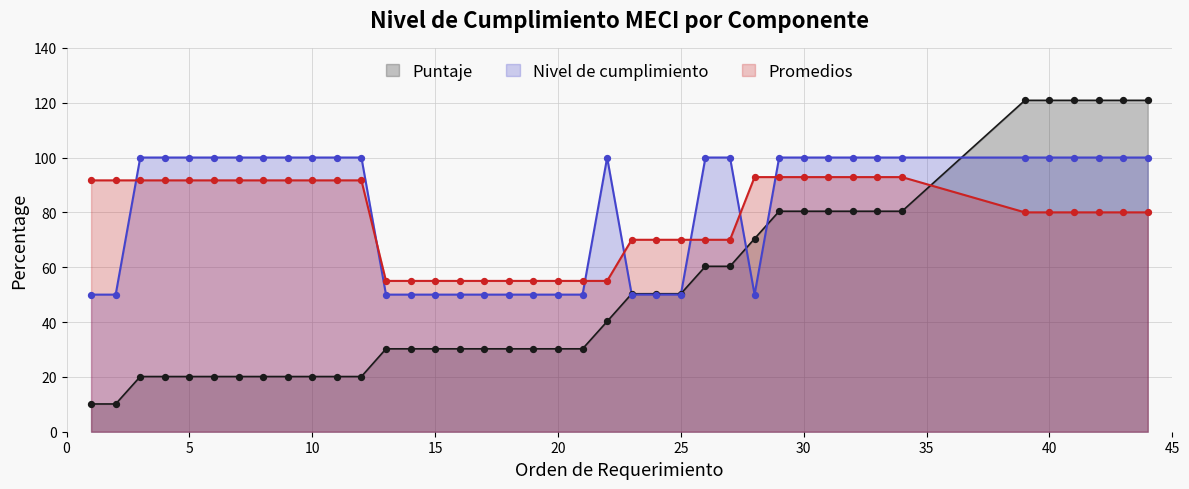

At how many categories does at least one series exceed 33?

40